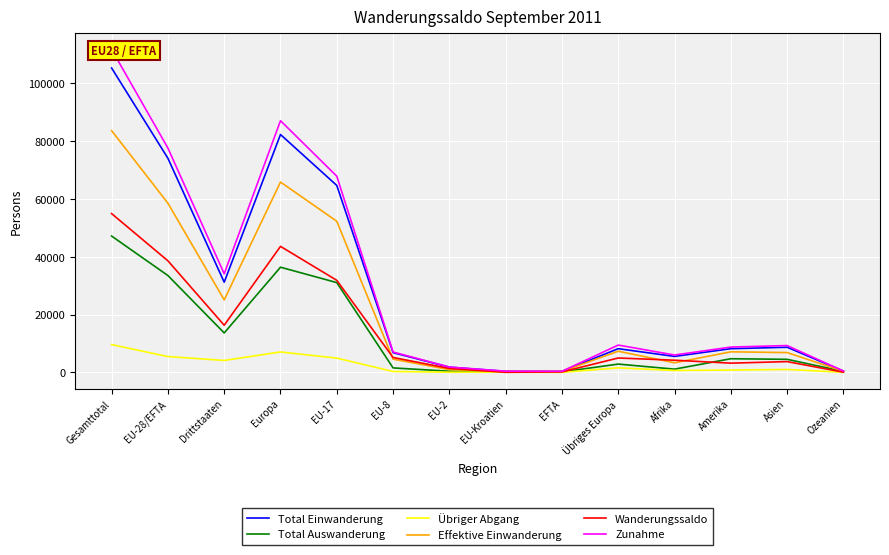

Rank the series by their maximum value, from highest to lowest.

Zunahme, Total Einwanderung, Effektive Einwanderung, Wanderungssaldo, Total Auswanderung, Übriger Abgang